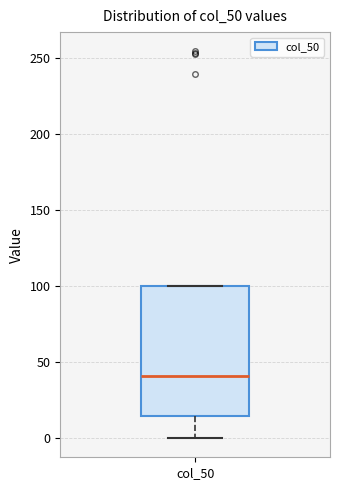

Transcribe this box plot: give where the median line is, the range the box spans, and where the two whiskers end, as read against the y-axis. The values are not printed on the chart, so give them approximately, as read against the axis.

median 40, box 15 to 100, whiskers 0 to 100